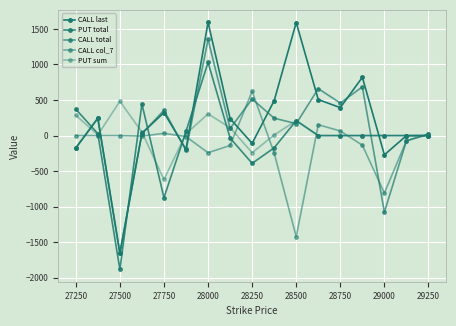

How many lines are shown in the chart?

5